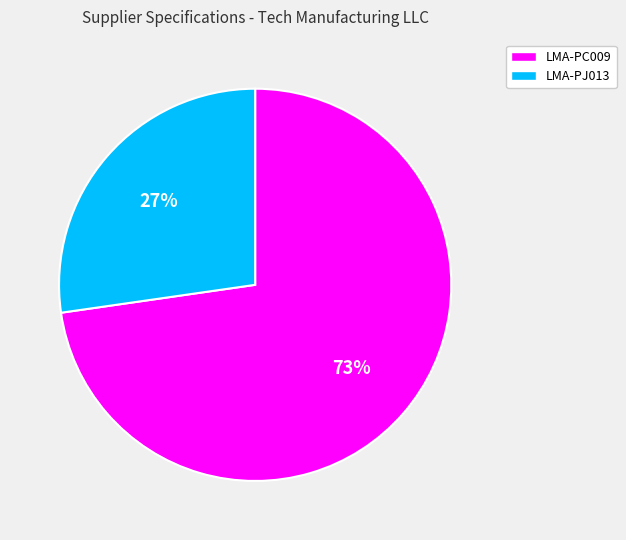

Count the number of slices in the pie.

2